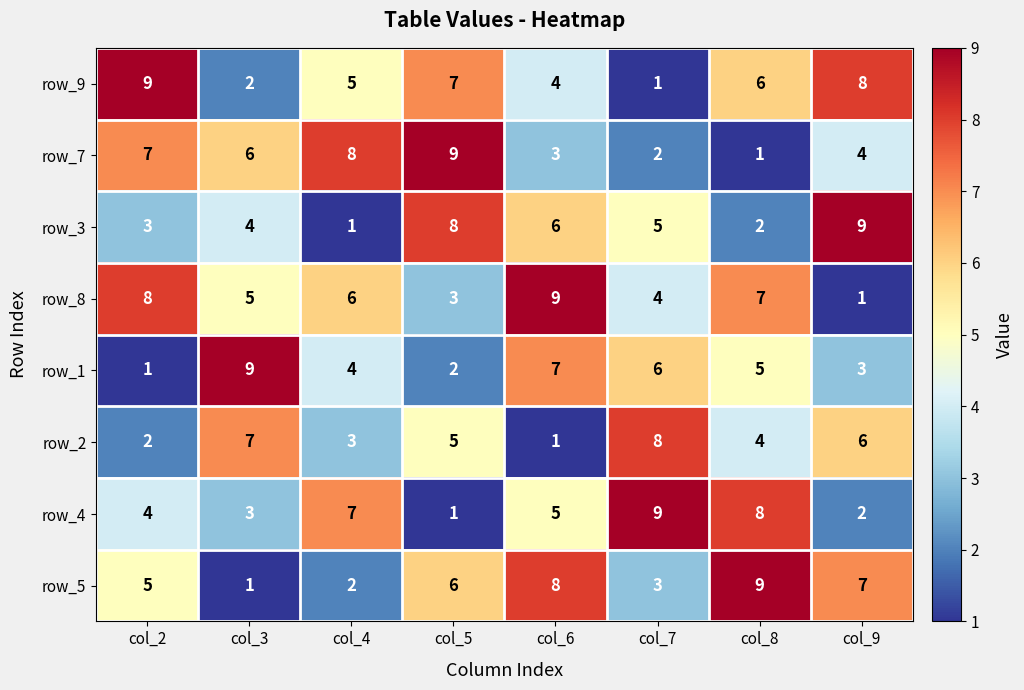

What is the maximum value for row_2?

8